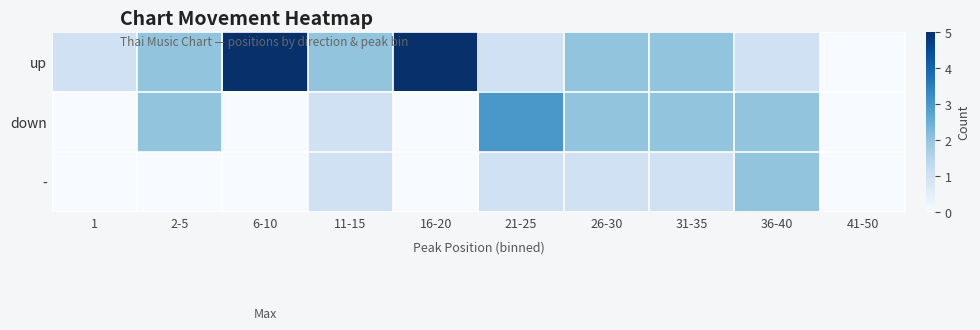

List the series in order of their peak value, lowest first.

-, down, up